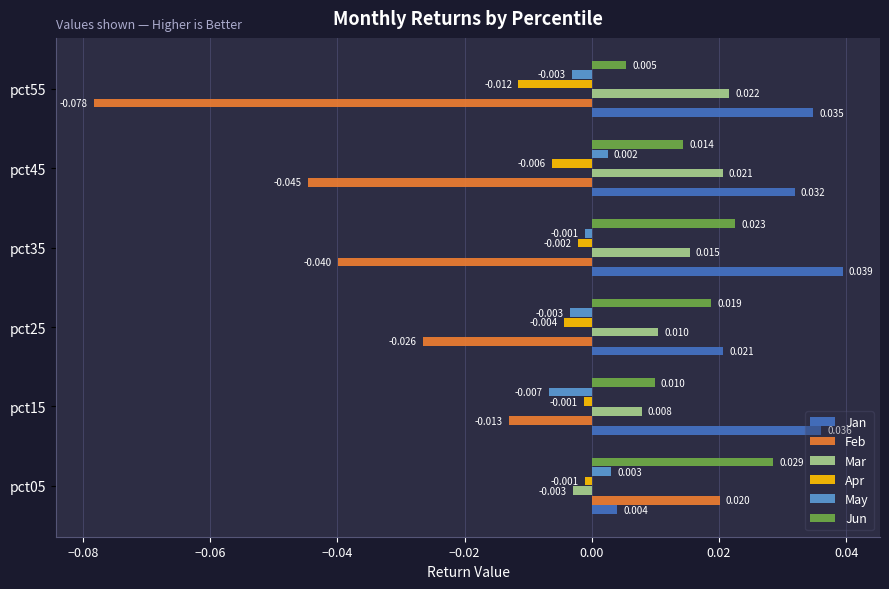

Which series has the widest spread of values?

Feb